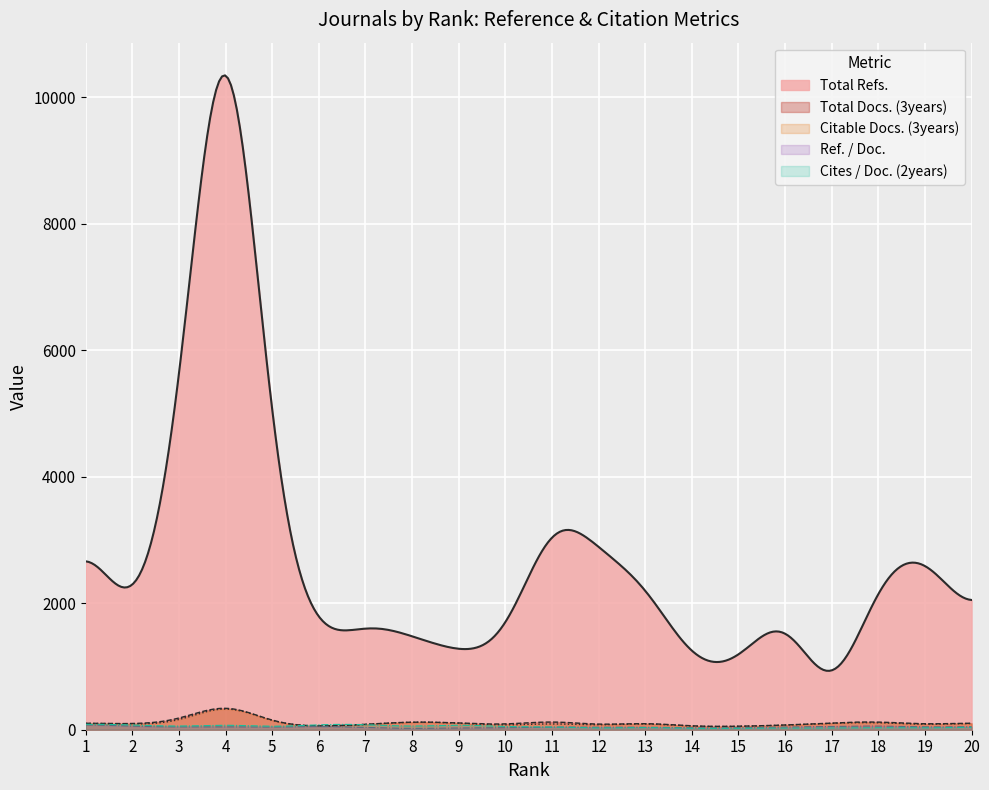

Where does the Total Docs. (3years) series first go above 107?

1